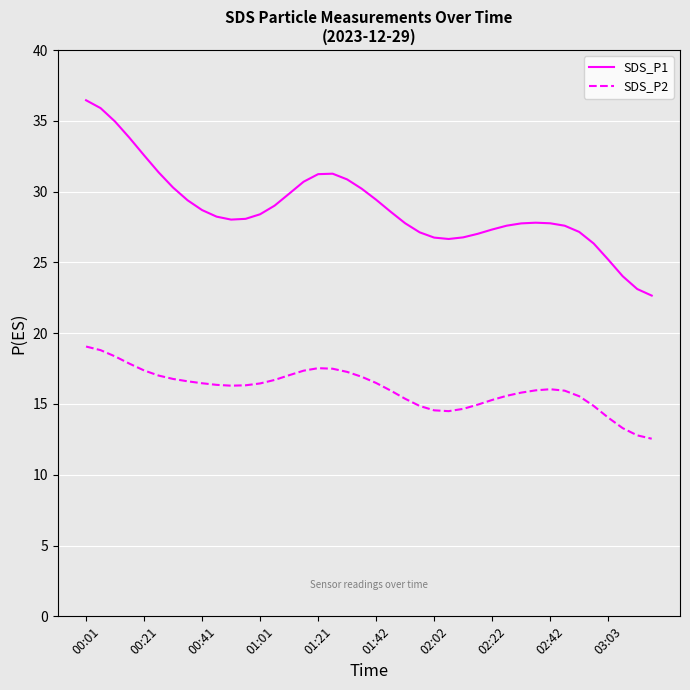

What are all the series names shown in the legend?

SDS_P1, SDS_P2